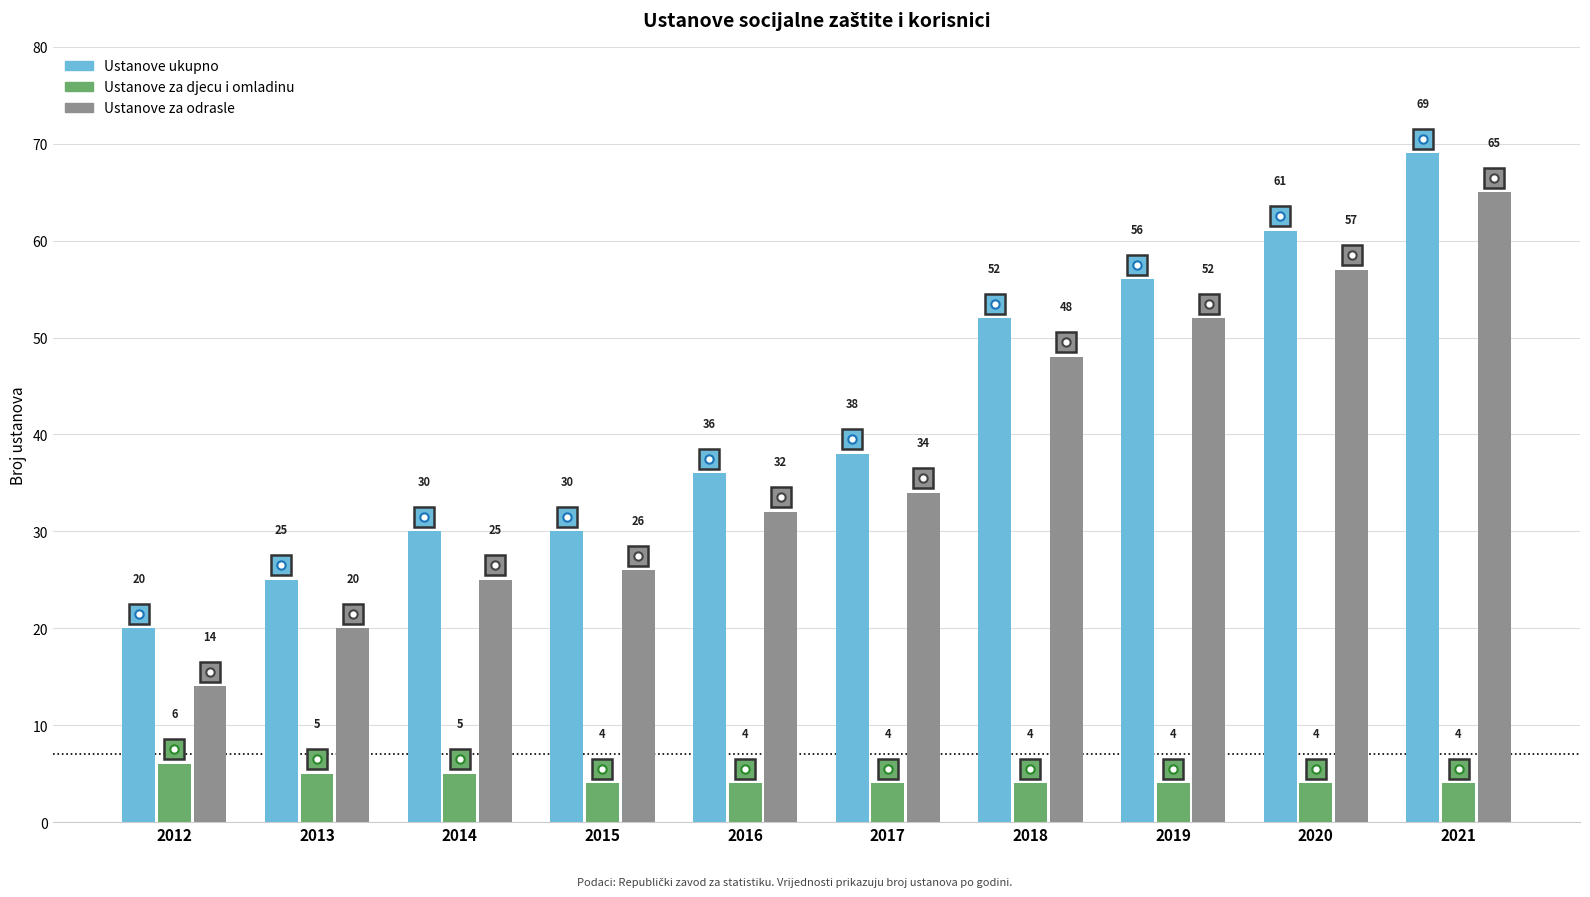

Reading left to right, transcribe all the data shown in this chart.

Ustanove ukupno: 2012=20	2013=25	2014=30	2015=30	2016=36	2017=38	2018=52	2019=56	2020=61	2021=69
Ustanove za djecu i omladinu: 2012=6	2013=5	2014=5	2015=4	2016=4	2017=4	2018=4	2019=4	2020=4	2021=4
Ustanove za odrasle: 2012=14	2013=20	2014=25	2015=26	2016=32	2017=34	2018=48	2019=52	2020=57	2021=65